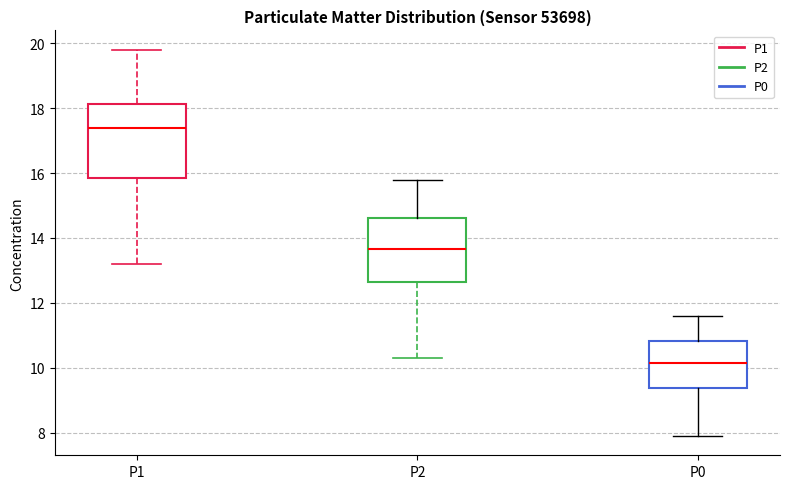

Which box's median line is the highest?

P1